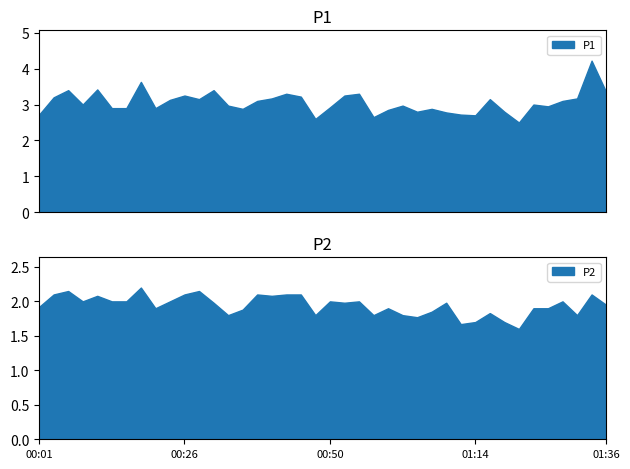

Does the chart have visible grid lines?

No